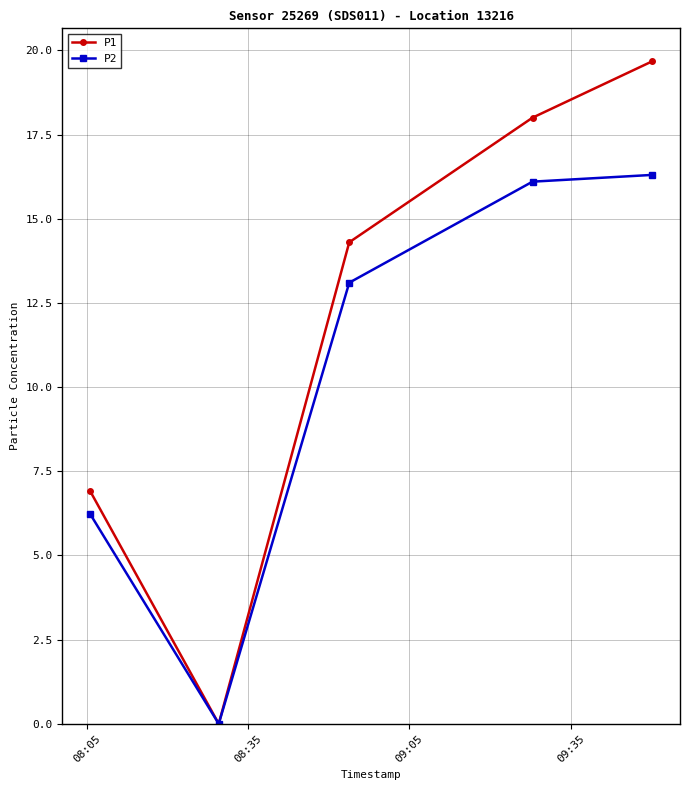

What are all the series names shown in the legend?

P1, P2